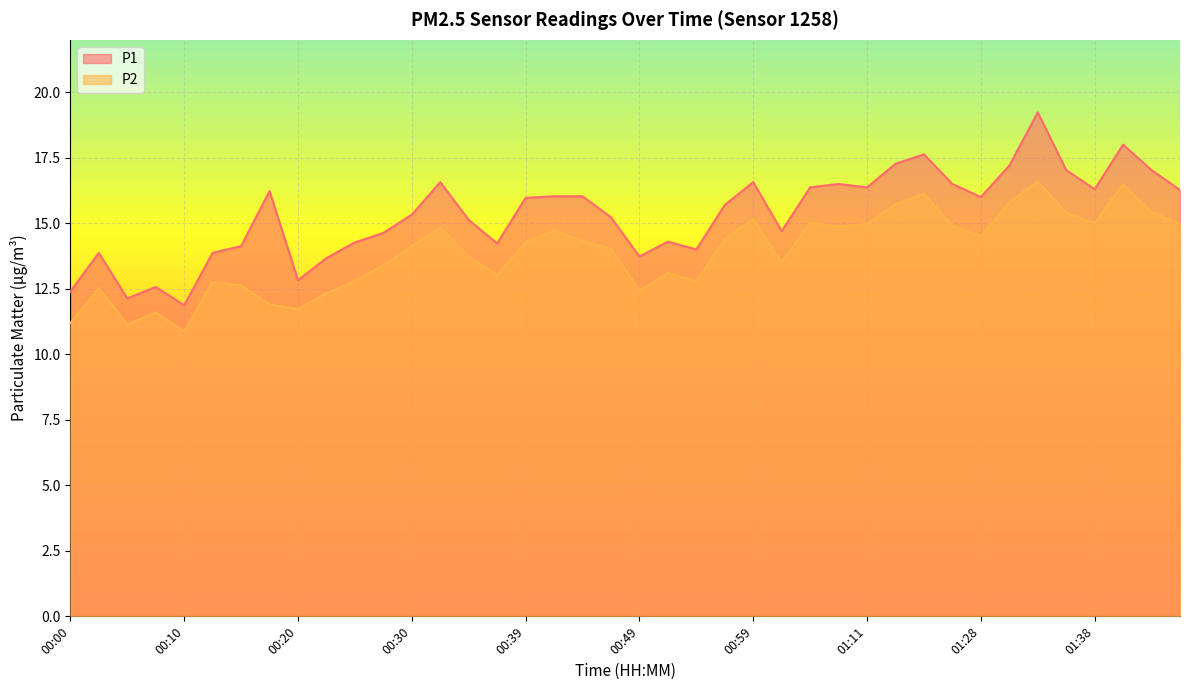

What is the total value across all series at 01:11?

31.3